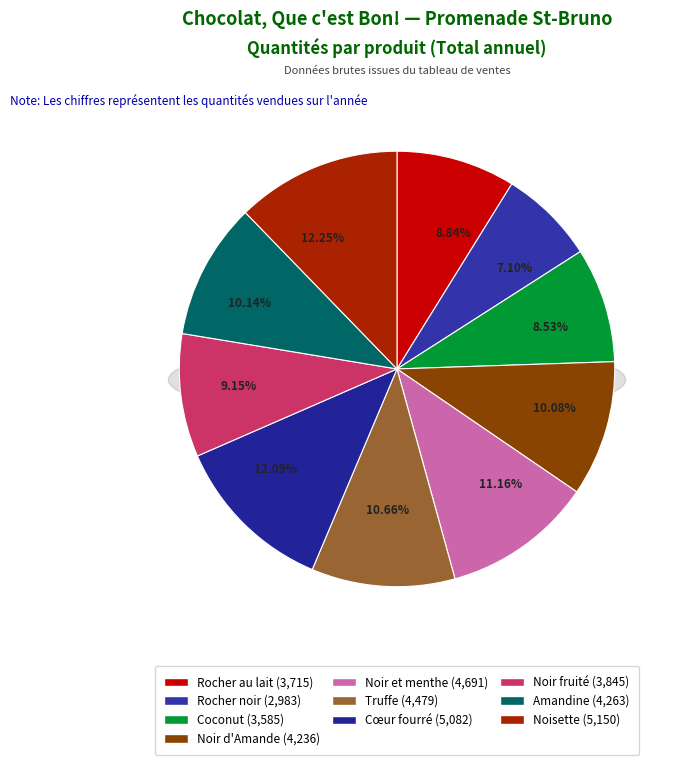

Does any single category account for the majority?

No